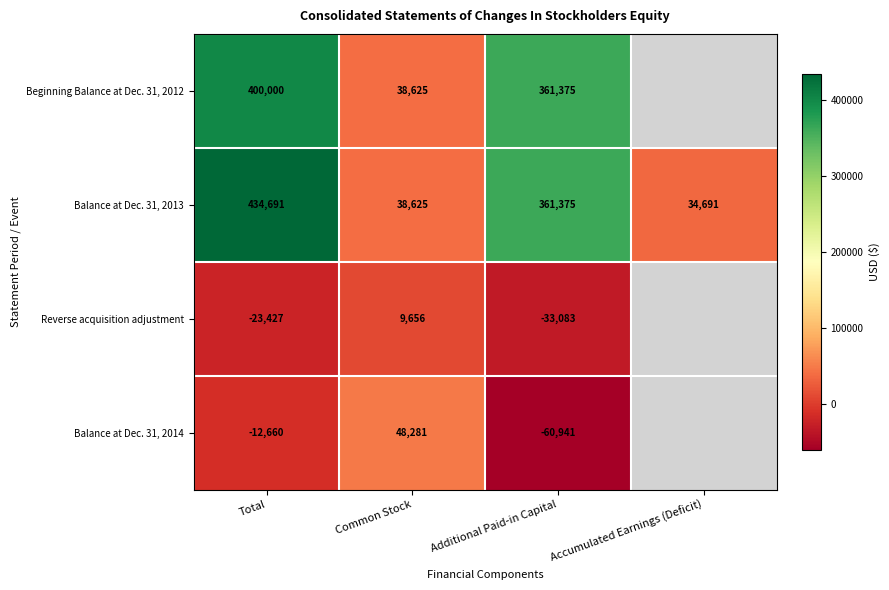

What is the spread (max minus min) of values at Total?

458118